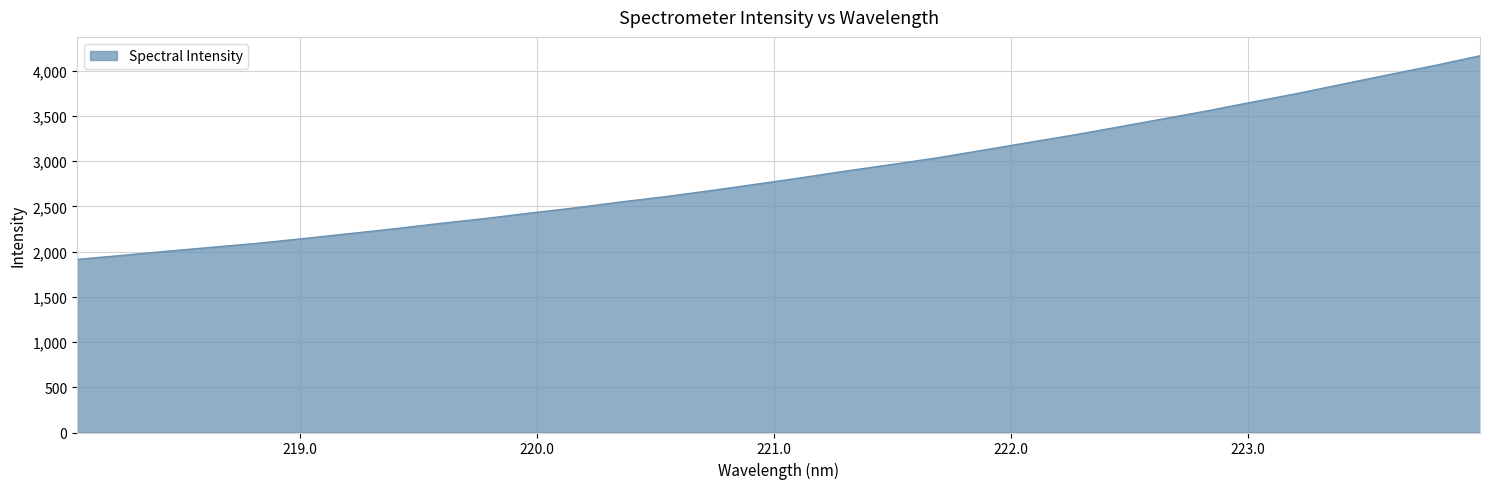

What is the difference between the maximum and minimum values?

2251.7